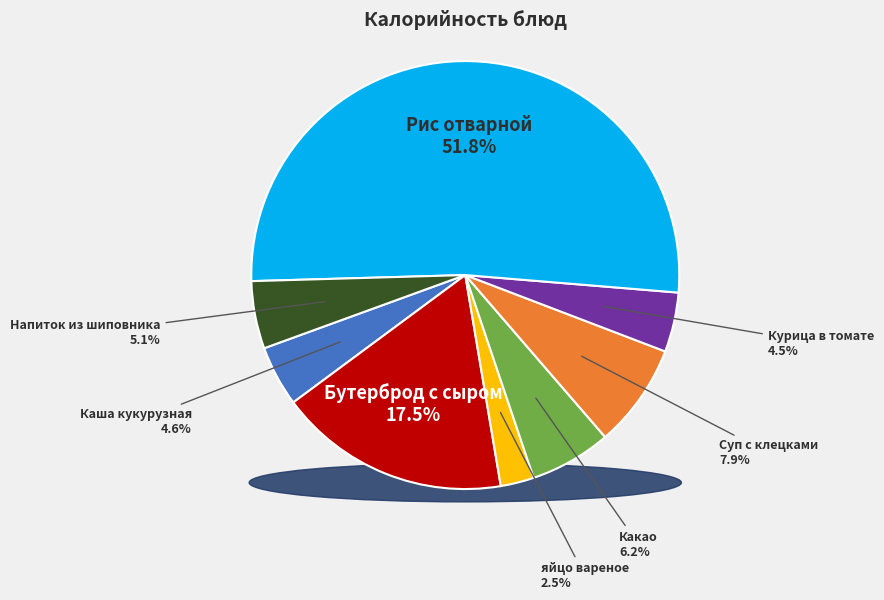

To the nearest percent, what portion does Каша кукурузная represent?

5%